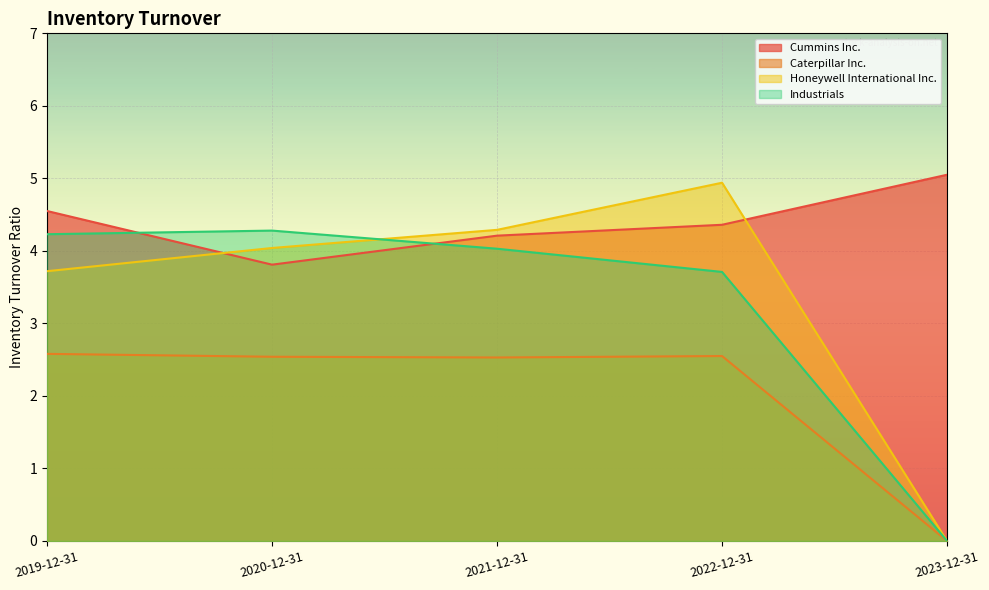

The Industrials series shows 7.6 at 2020-12-31. True or false?

False